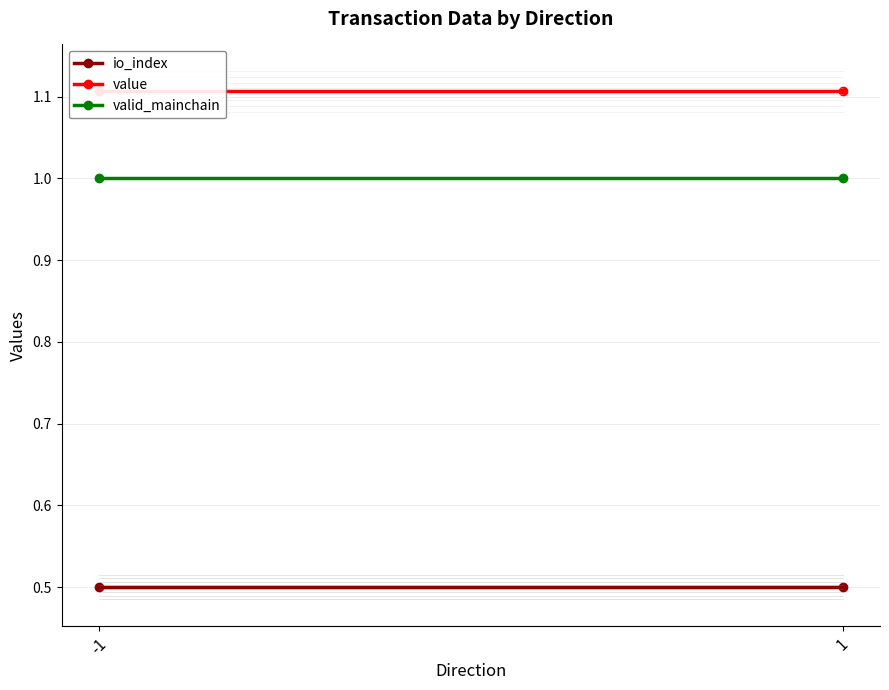

What is the maximum value shown in the chart?

1.1